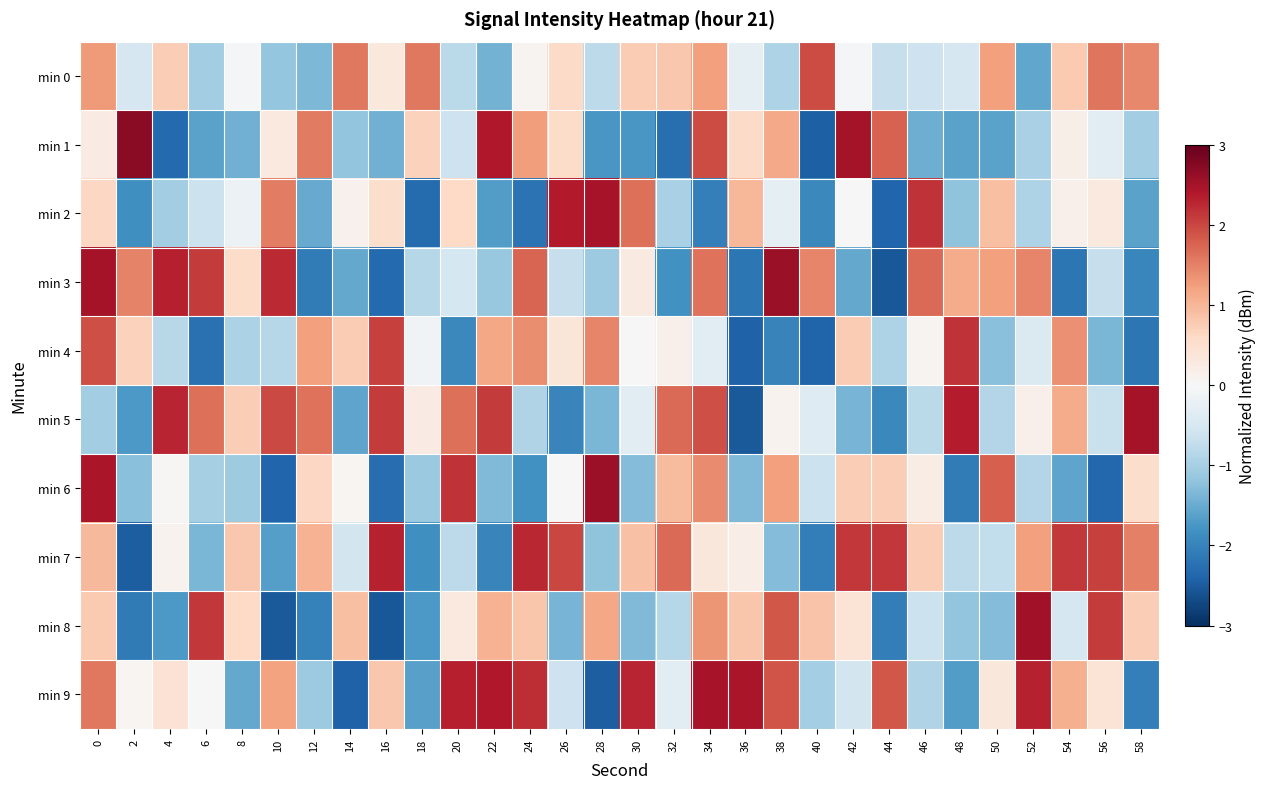

Which series has the widest spread of values?

min 1